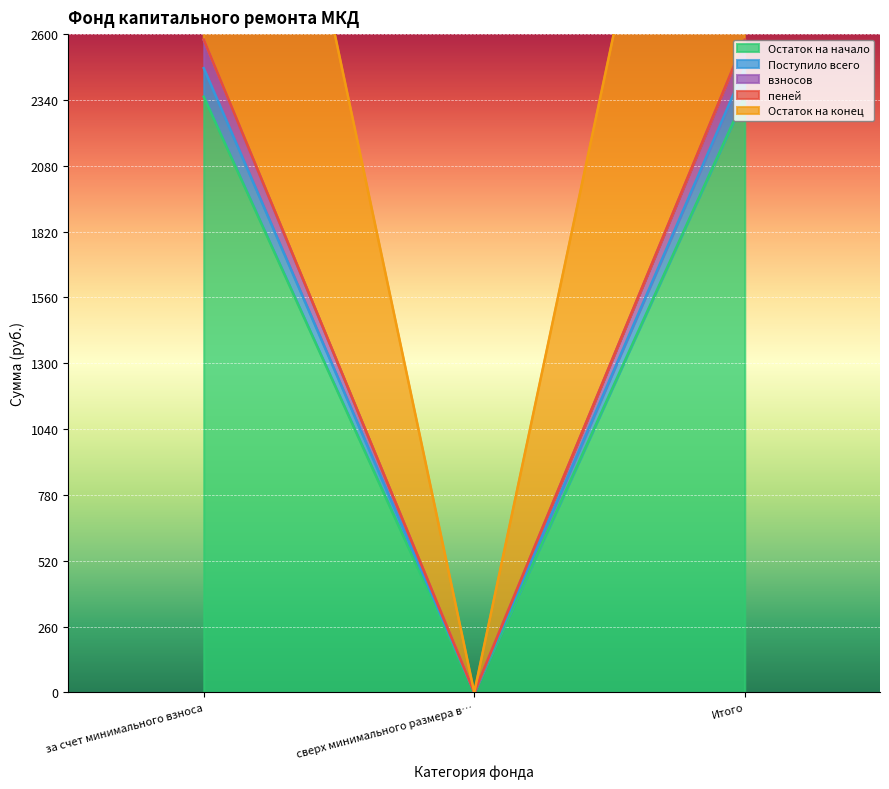

List the series in order of their peak value, highest first.

Остаток на конец, взносов, пеней, Поступило всего, Остаток на начало